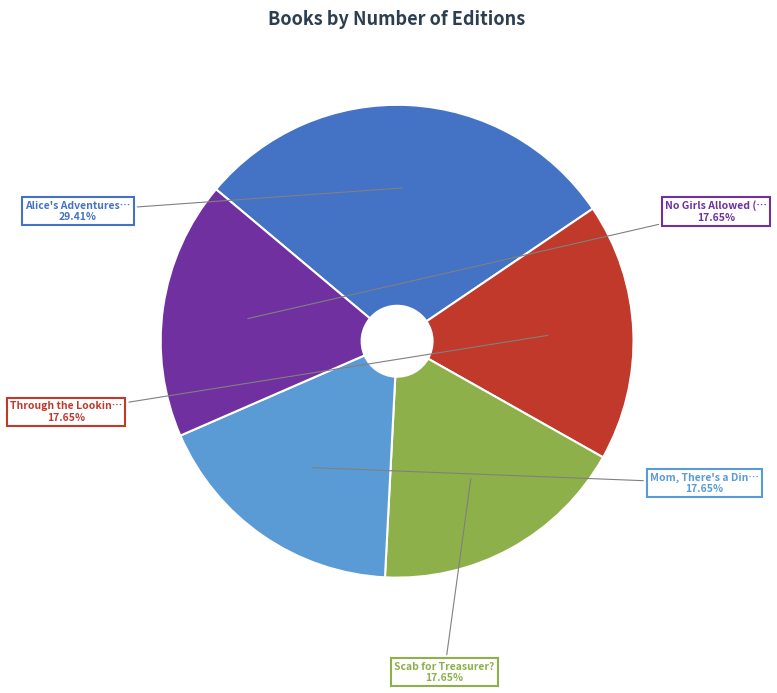

How many segments does this pie chart have?

5